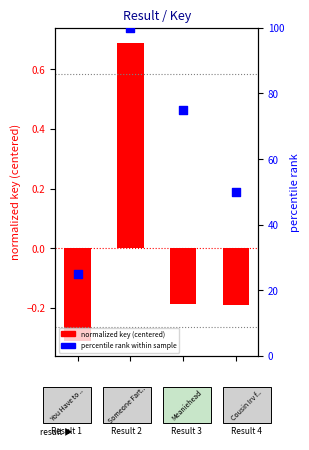

Is the value of normalized key (centered) at 0 greater than the value of percentile rank within sample at 0?

No